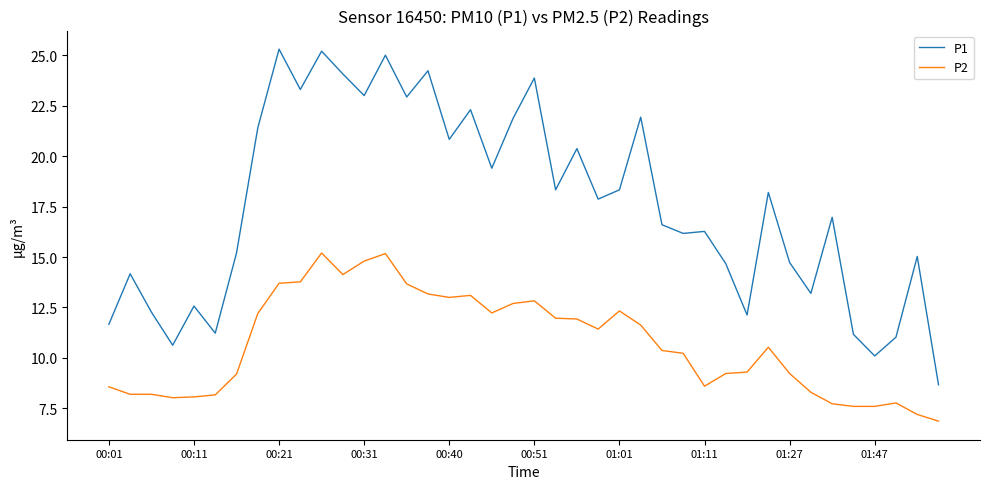

What is the lowest value of the P1 series?

8.7